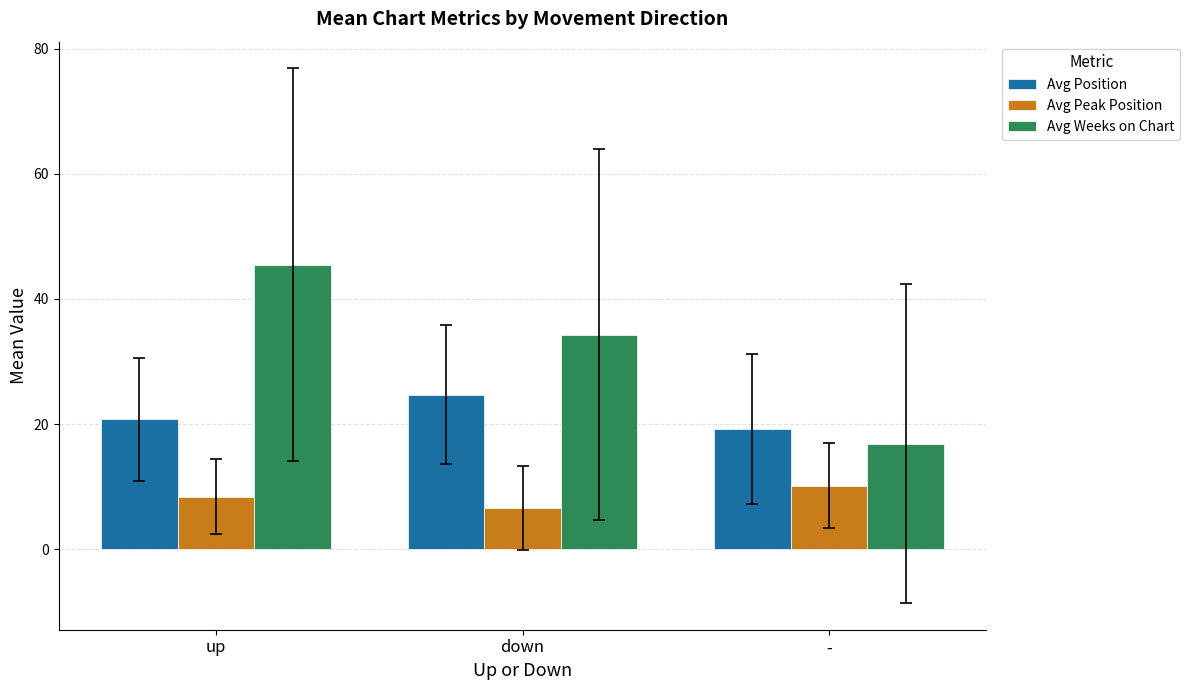

True or false: Avg Peak Position has a value of 10.2 at -.

True